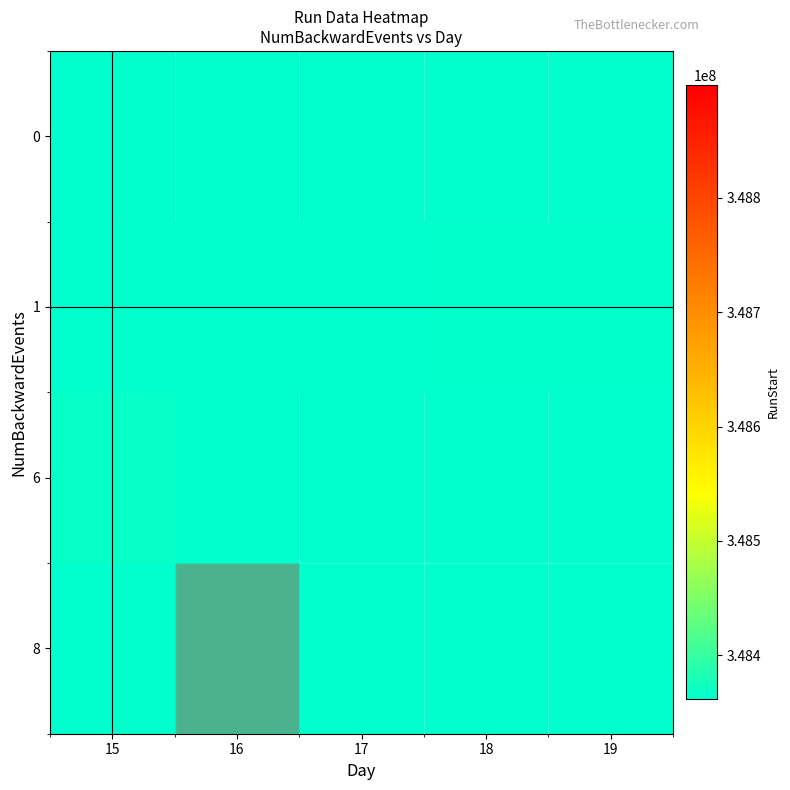

How many series are shown in this chart?

4